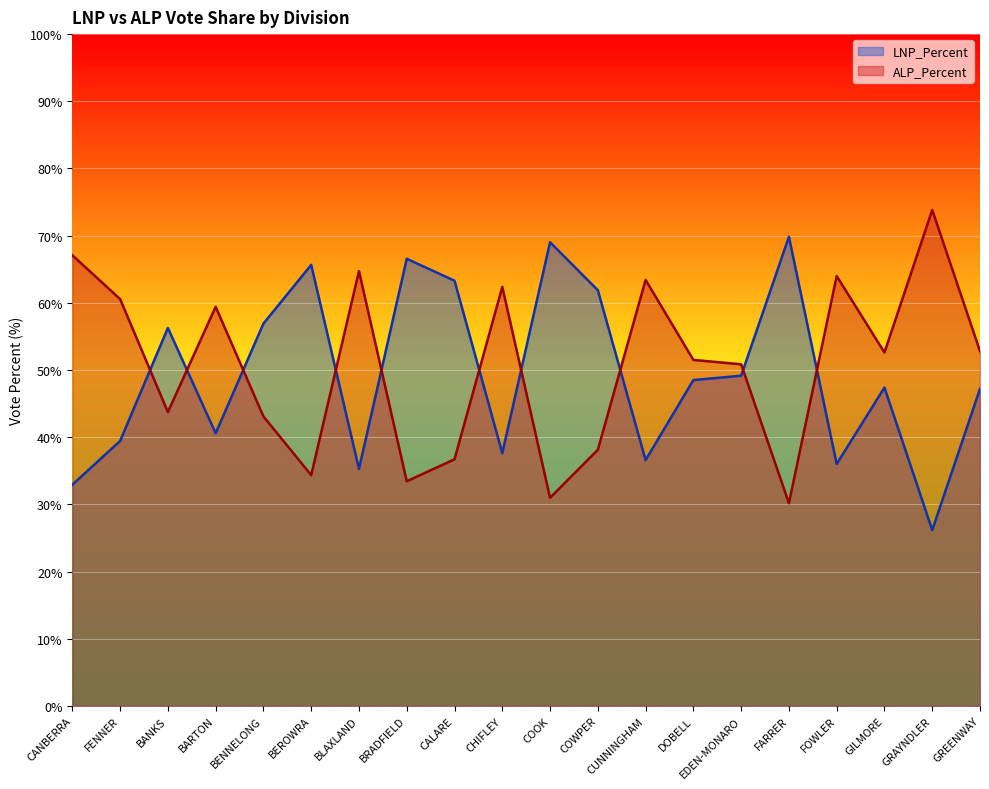

The LNP_Percent series shows 65.7 at BEROWRA. True or false?

True